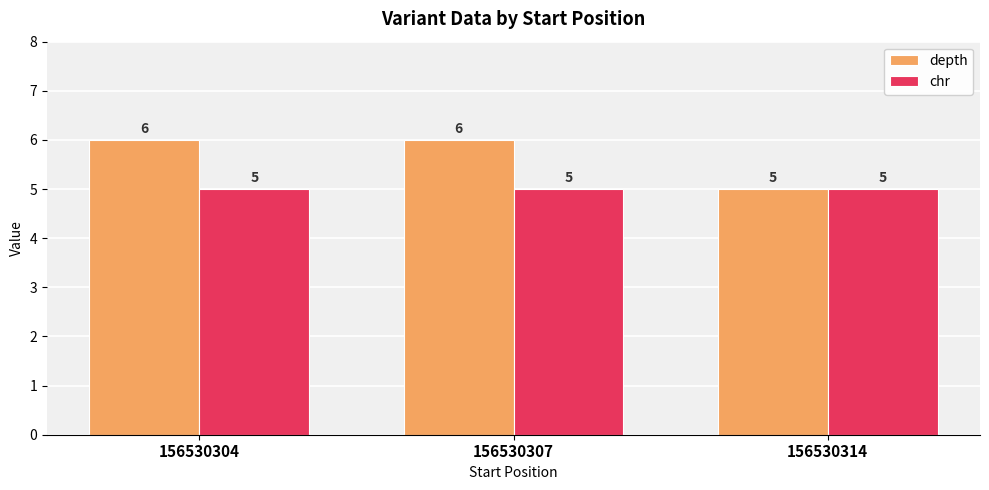

Reading left to right, extract all data points from this chart.

depth: 156530304=6	156530307=6	156530314=5
chr: 156530304=5	156530307=5	156530314=5